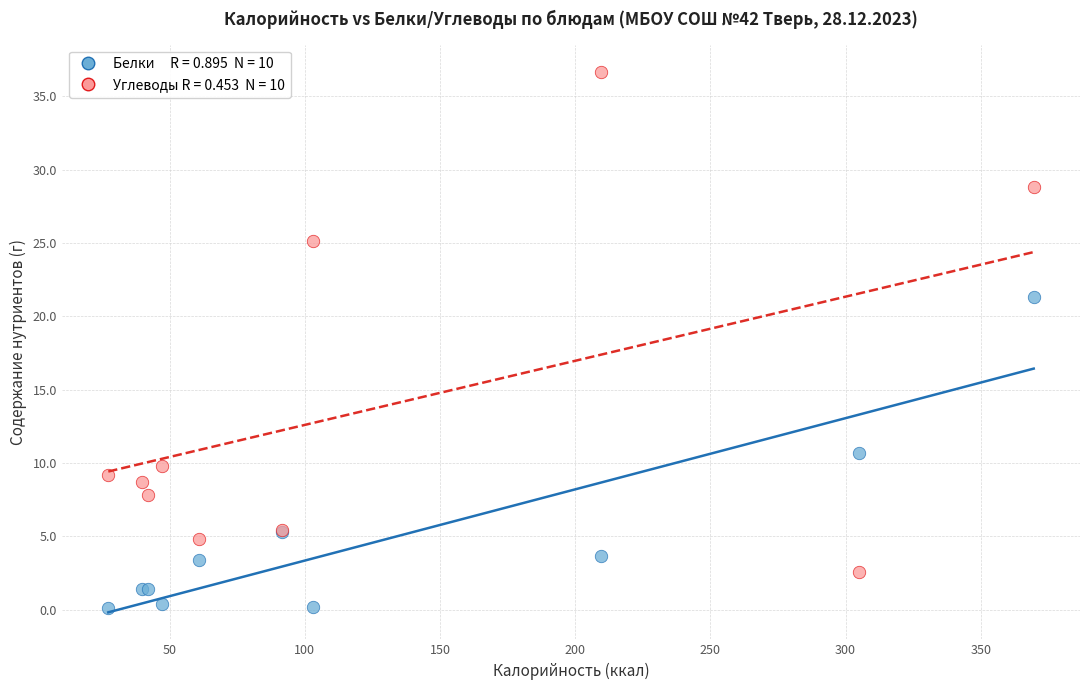

Across all series, what Y value is closest to 18?

21.3